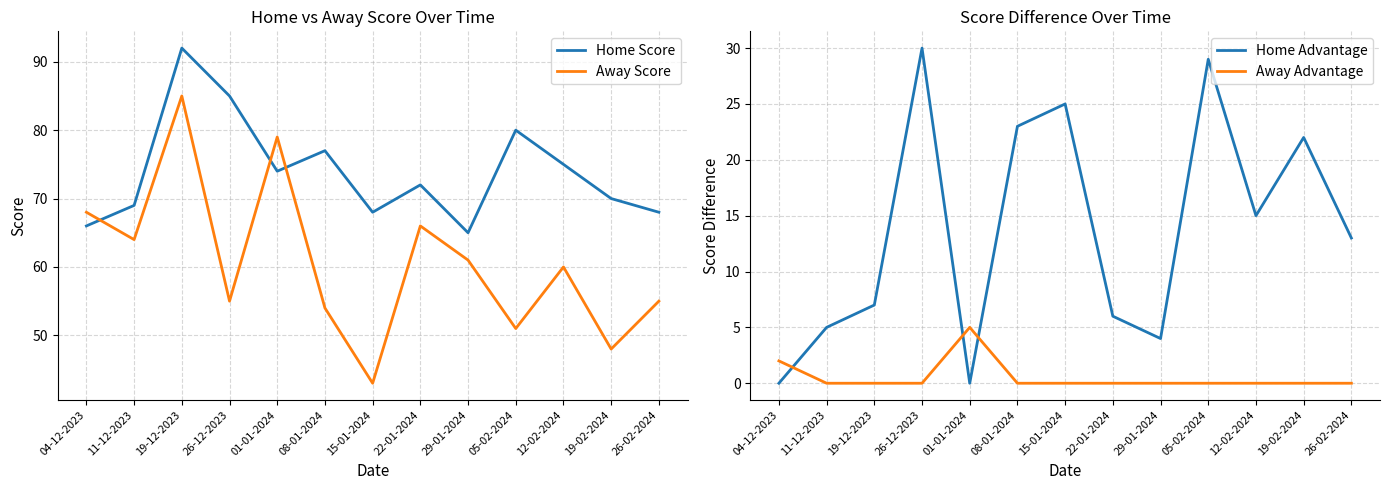

List the series in order of their overall mean, lowest first.

Away Advantage, Home Advantage, Away Score, Home Score